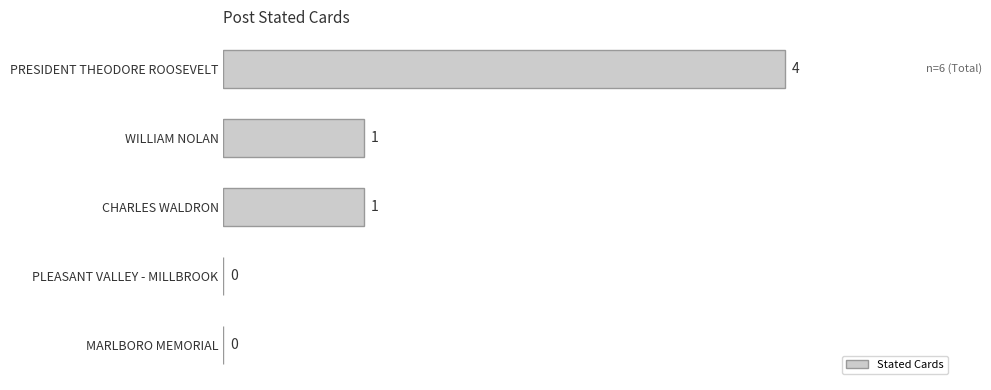

Is it true that the value at PLEASANT VALLEY - MILLBROOK is -2?

False